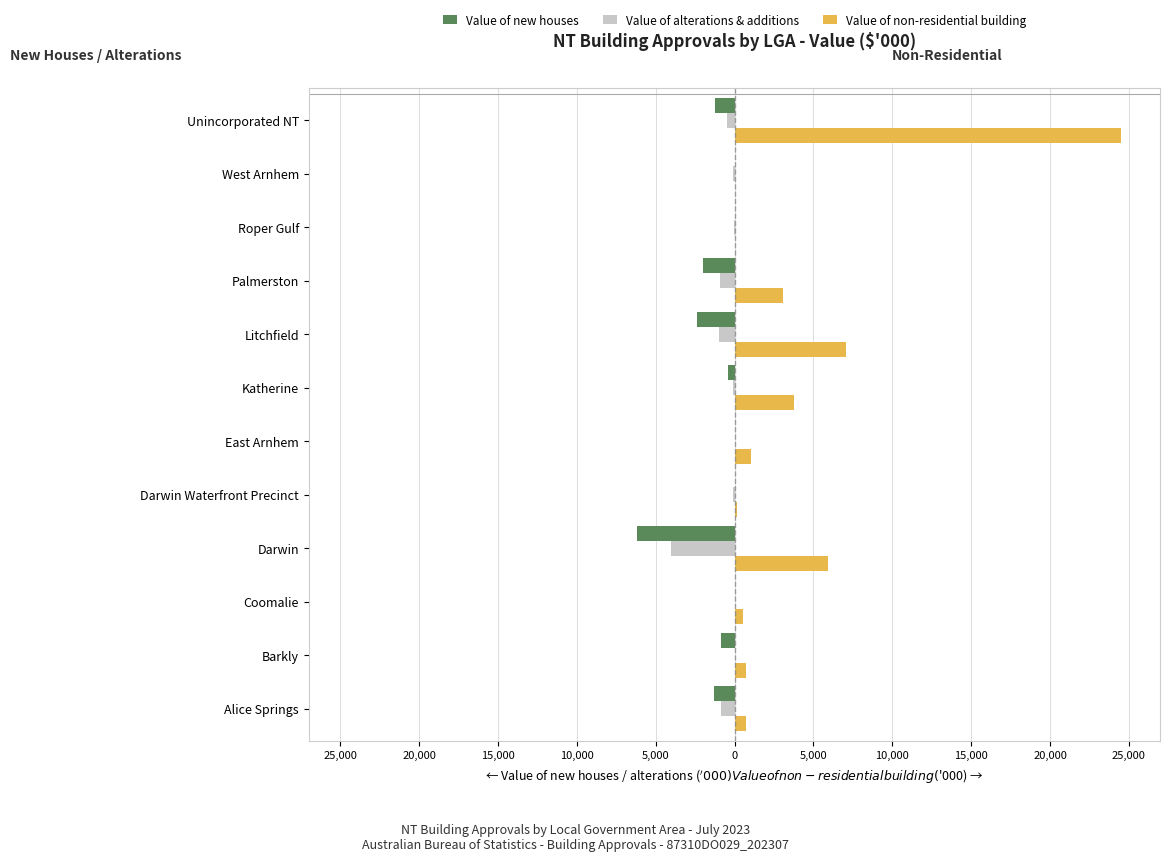

What is the sum of all Value of alterations & additions values?

-7649.1